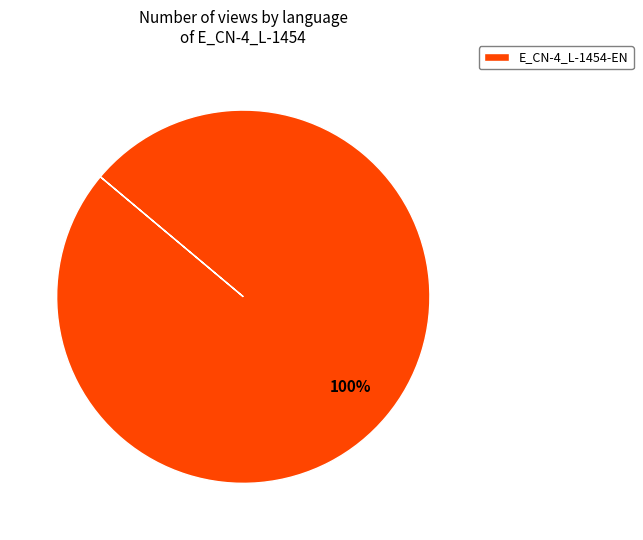

True or false: E_CN-4_L-1454-EN accounts for 100% of the total.

True